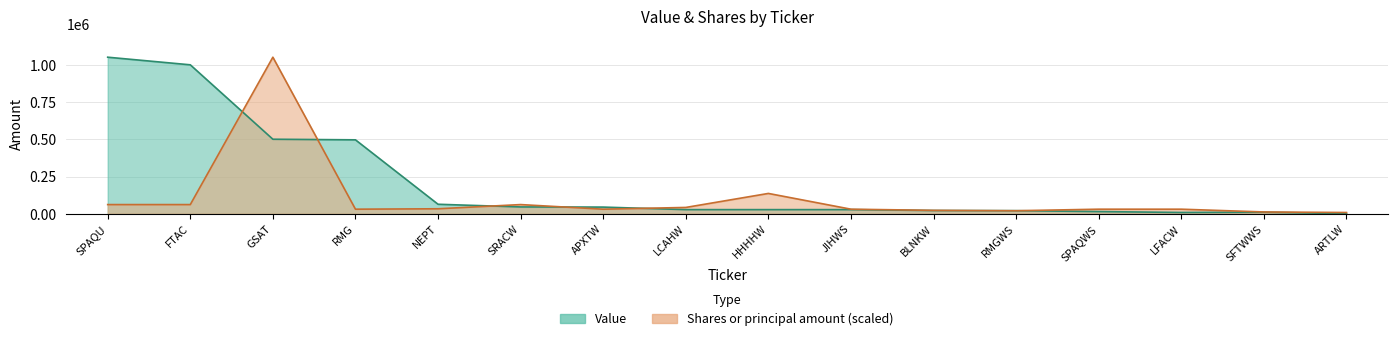

Reading left to right, what are all the values shown in this chart?

Value: 1050000.0	999000.0	500000.0	496000.0	64000.0	46000.0	45000.0	28000.0	28000.0	28000.0	22000.0	21000.0	15000.0	9000.0	11000.0	1000.0
Shares or principal amount: 61818.2	61818.2	1050000.0	30909.1	33690.9	61818.2	30909.1	42654.5	136568.1	30909.1	23124.3	20605.8	30909.1	30909.1	12363.6	8716.4